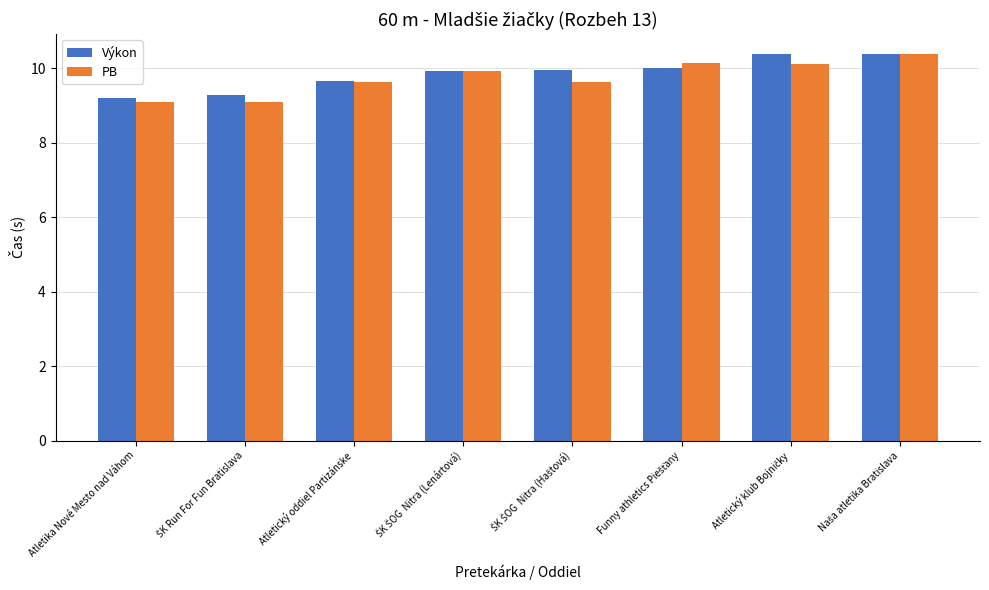

True or false: PB has a value of 9.6 at Atletický oddiel Partizánske.

True